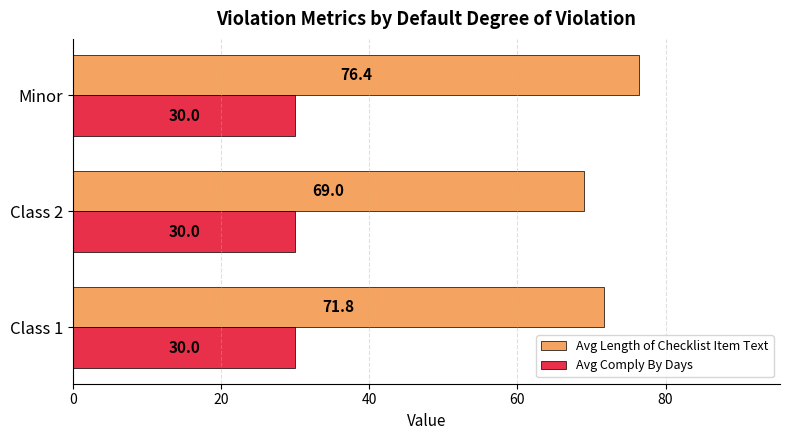

Between Class 2 and Minor, which series saw the biggest shift?

Avg Length of Checklist Item Text